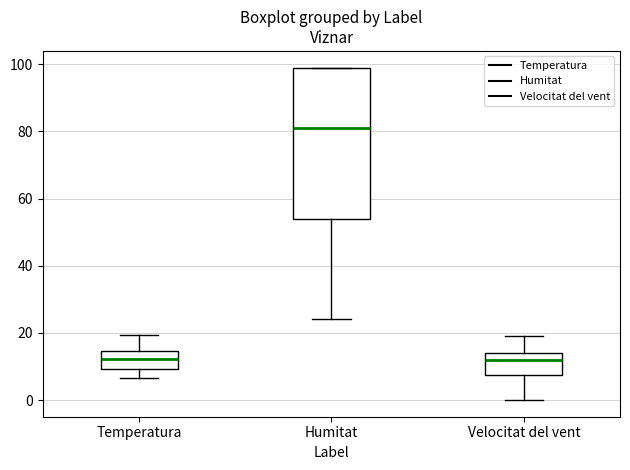

Reading left to right, transcribe this box plot: for each box, give where its median line is, the range the box spans, and where its two whiskers end, as read against the y-axis. The values are not printed on the chart, so give them approximately, as read against the axis.

Temperatura: median 12, box 10 to 14, whiskers 6 to 20
Humitat: median 82, box 54 to 100, whiskers 24 to 100
Velocitat del vent: median 12, box 8 to 14, whiskers 0 to 20